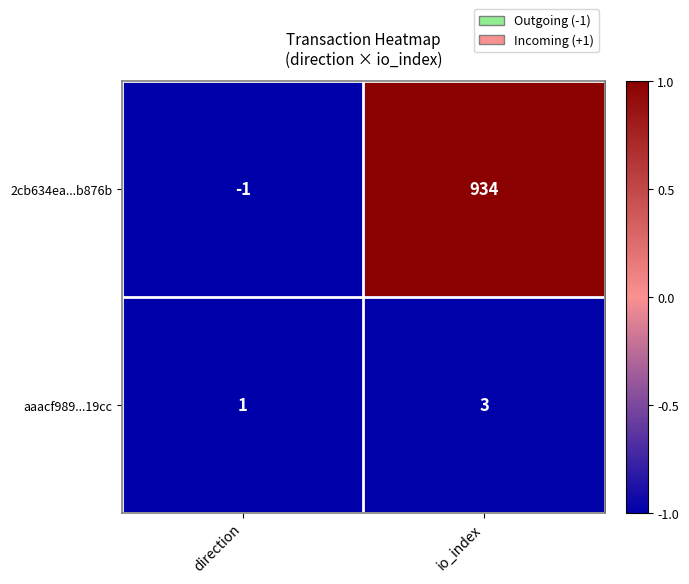

How many data points does each series have?

2